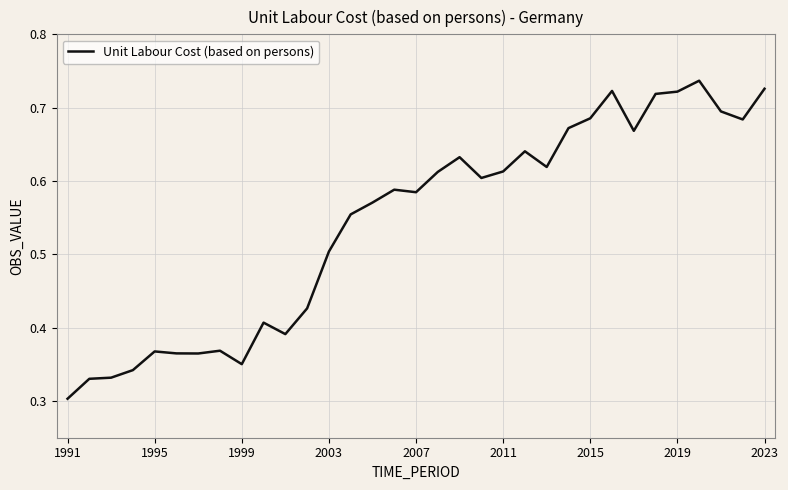

What is the maximum value shown in the chart?

0.7